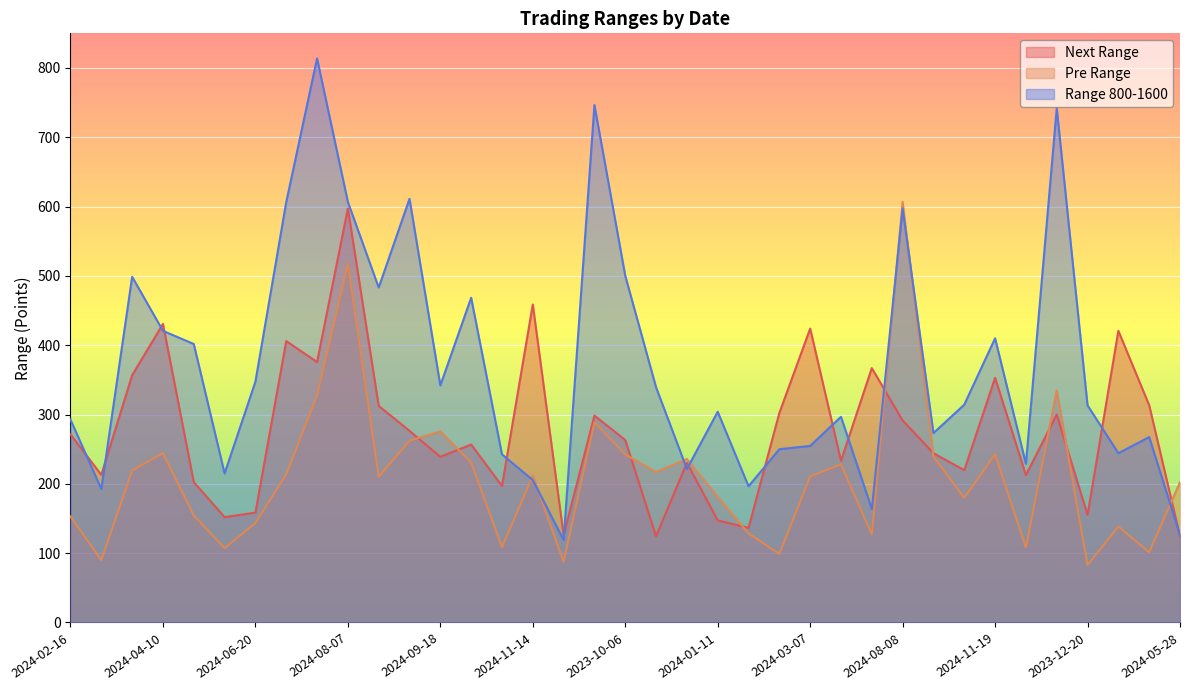

Reading right to left, extract all data points from this chart.

Next Range: 2024-05-28=124.5	2024-05-14=313.5	2024-04-09=420.8	2023-12-20=155.2	2024-12-20=300.0	2024-12-06=212.8	2024-11-19=353.0	2024-10-29=219.8	2024-10-08=244.2	2024-08-08=291.5	2024-06-27=367.0	2024-04-25=233.2	2024-03-07=424.0	2024-02-29=302.2	2024-01-29=136.5	2024-01-11=147.2	2023-12-07=230.5	2023-11-10=124.2	2023-10-06=263.2	2024-09-11=298.5	2023-11-27=126.0	2024-11-14=458.8	2024-11-11=197.0	2024-10-01=256.8	2024-09-18=239.0	2024-09-03=276.5	2024-08-22=312.5	2024-08-07=597.2	2024-08-01=375.8	2024-07-11=406.0	2024-06-20=158.5	2024-06-07=152.0	2024-05-23=202.5	2024-04-10=430.8	2024-04-04=356.8	2024-04-01=213.0	2024-02-16=271.5
Pre Range: 2024-05-28=202.5	2024-05-14=101.2	2024-04-09=138.5	2023-12-20=83.0	2024-12-20=334.8	2024-12-06=108.2	2024-11-19=242.8	2024-10-29=179.8	2024-10-08=239.2	2024-08-08=606.8	2024-06-27=127.0	2024-04-25=228.2	2024-03-07=210.8	2024-02-29=99.0	2024-01-29=128.5	2024-01-11=181.5	2023-12-07=235.8	2023-11-10=217.0	2023-10-06=242.5	2024-09-11=288.8	2023-11-27=87.5	2024-11-14=212.0	2024-11-11=108.8	2024-10-01=230.8	2024-09-18=275.8	2024-09-03=262.2	2024-08-22=210.2	2024-08-07=517.2	2024-08-01=327.5	2024-07-11=213.8	2024-06-20=143.5	2024-06-07=107.2	2024-05-23=154.5	2024-04-10=244.2	2024-04-04=219.2	2024-04-01=90.0	2024-02-16=153.0
Range 800-1600: 2024-05-28=126.0	2024-05-14=267.5	2024-04-09=244.2	2023-12-20=313.2	2024-12-20=741.8	2024-12-06=229.0	2024-11-19=410.0	2024-10-29=314.2	2024-10-08=273.2	2024-08-08=597.2	2024-06-27=163.8	2024-04-25=296.8	2024-03-07=254.8	2024-02-29=250.0	2024-01-29=196.5	2024-01-11=304.0	2023-12-07=221.5	2023-11-10=339.2	2023-10-06=500.2	2024-09-11=746.5	2023-11-27=119.0	2024-11-14=205.5	2024-11-11=242.5	2024-10-01=468.5	2024-09-18=342.0	2024-09-03=611.2	2024-08-22=483.2	2024-08-07=606.8	2024-08-01=813.8	2024-07-11=606.5	2024-06-20=347.5	2024-06-07=215.0	2024-05-23=401.8	2024-04-10=420.8	2024-04-04=498.8	2024-04-01=192.5	2024-02-16=292.8